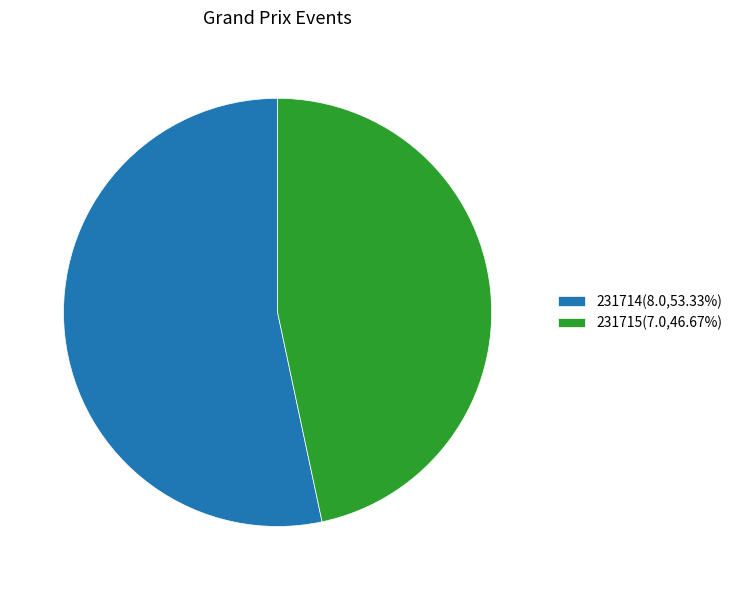

Do 231715(7.0,46.67%) and 231714(8.0,53.33%) together represent more than half of the pie?

Yes